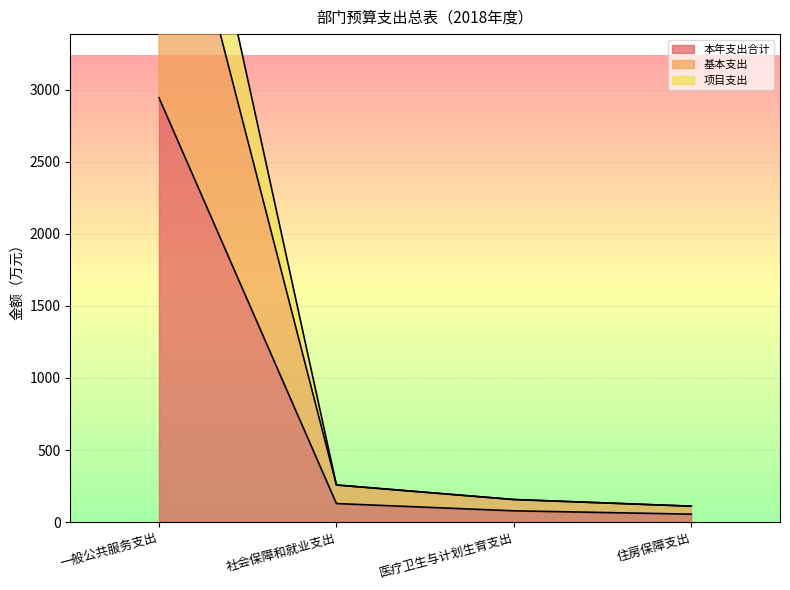

The value of 本年支出合计 at 一般公共服务支出 is 2943.8. True or false?

True